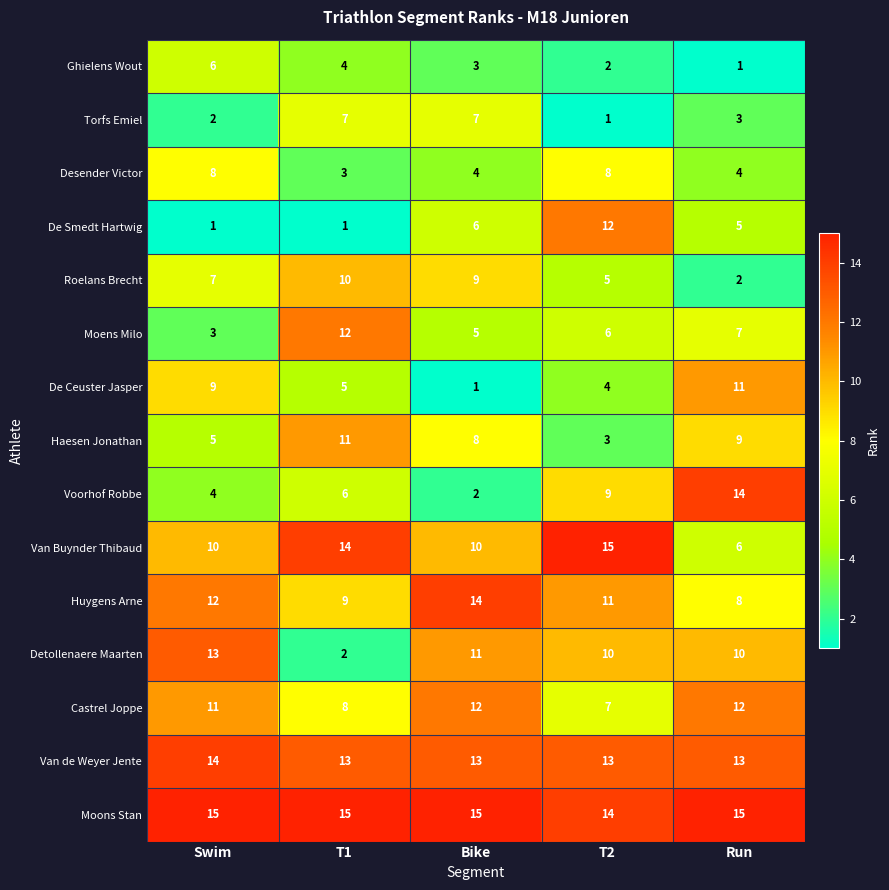

The Ghielens Wout series shows 3 at Bike. True or false?

True